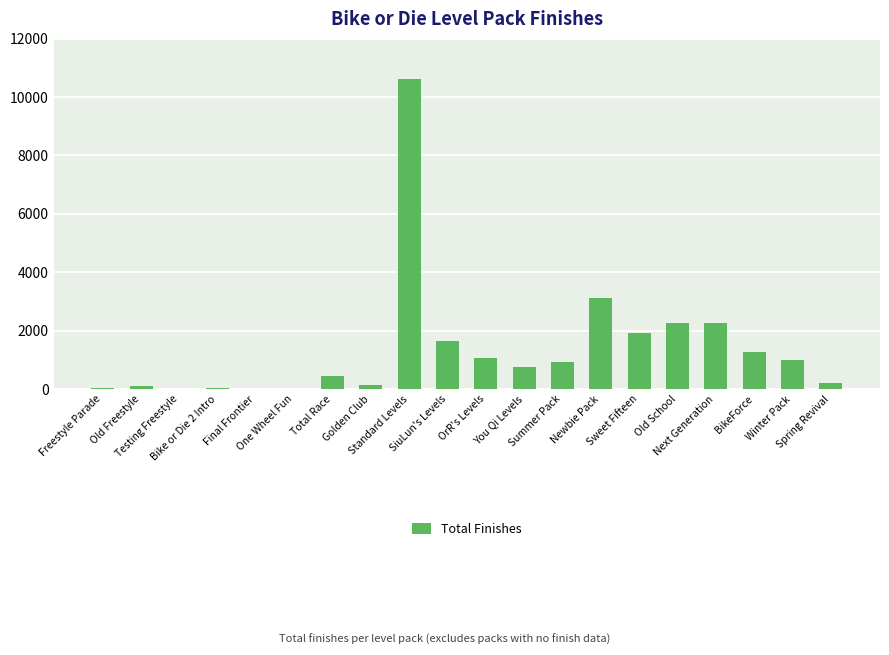

What is the maximum value shown in the chart?

10626